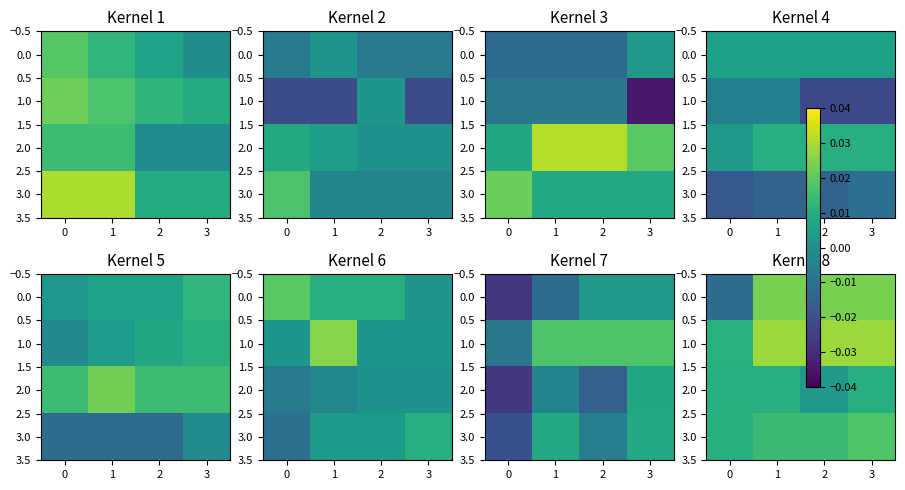

Count the 2.0 values in the range 0 to 1.

4